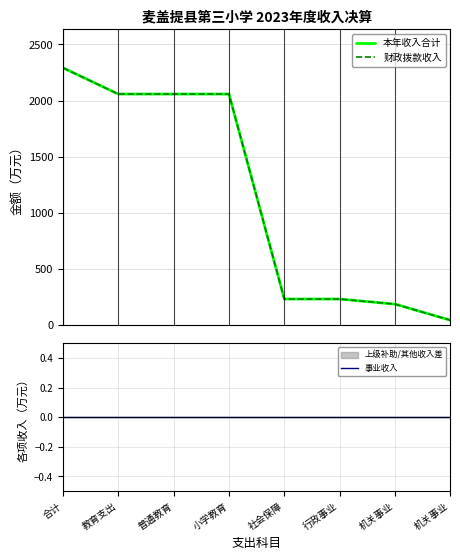

At 教育支出, list the series in order from largest to smallest.

本年收入合计, 财政拨款收入, 事业收入